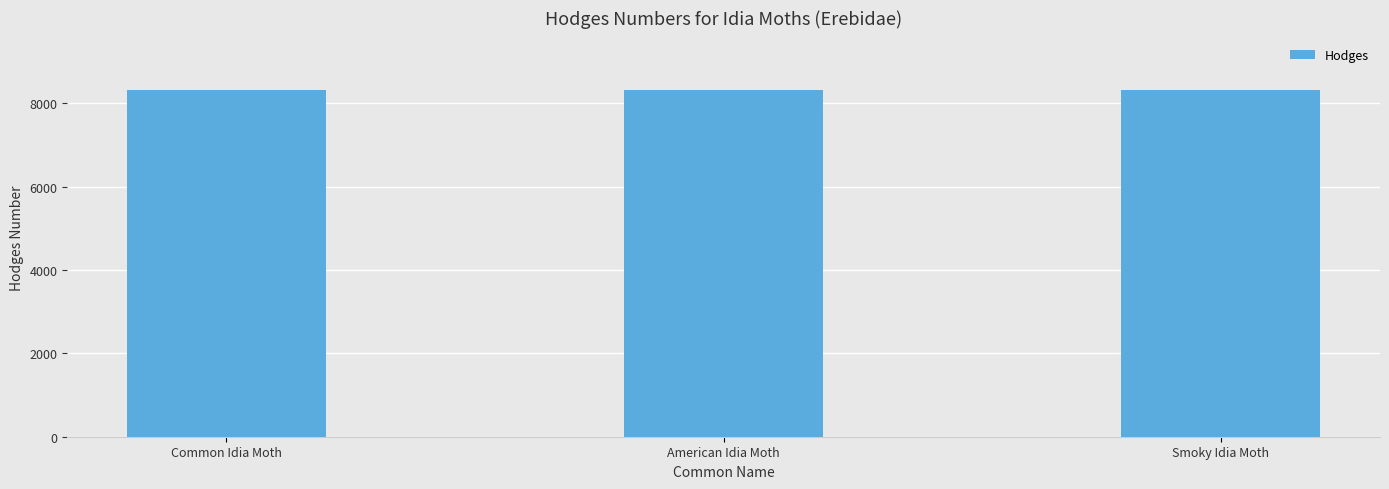

What is the greatest value displayed?

8330